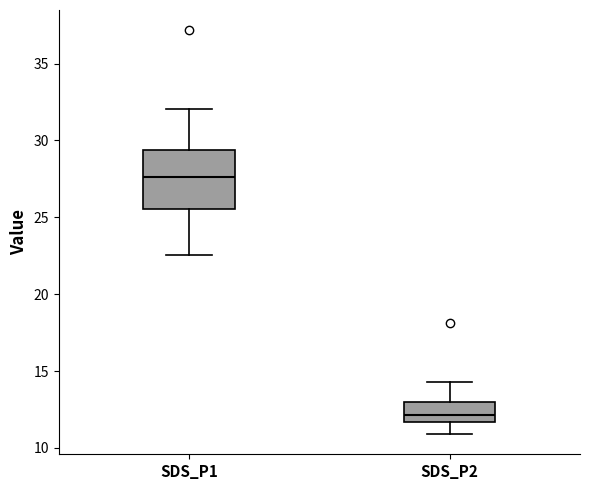

Reading left to right, read every box against the y-axis: the position of its median line, the range the box covers, and the ends of its whiskers. The values are not printed on the chart, so give them approximately, as read against the axis.

SDS_P1: median 27.5, box 25.5 to 29.5, whiskers 22.5 to 32.0
SDS_P2: median 12.0, box 11.5 to 13.0, whiskers 11.0 to 14.5